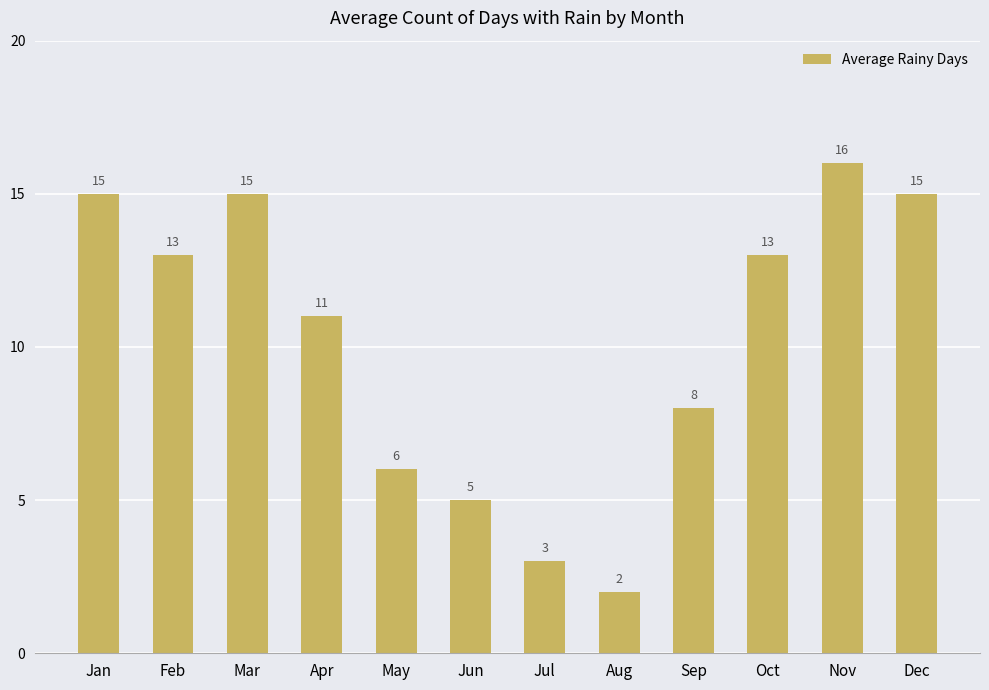

What is the value of the 4th bar from the left?

11